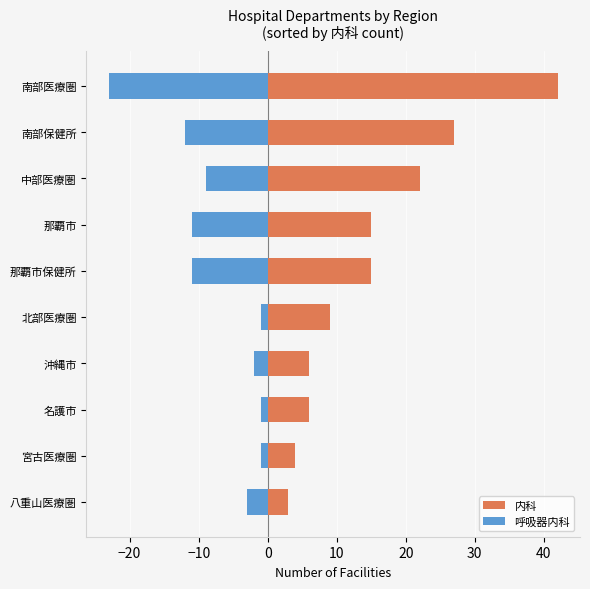

Does the chart contain any negative values?

Yes